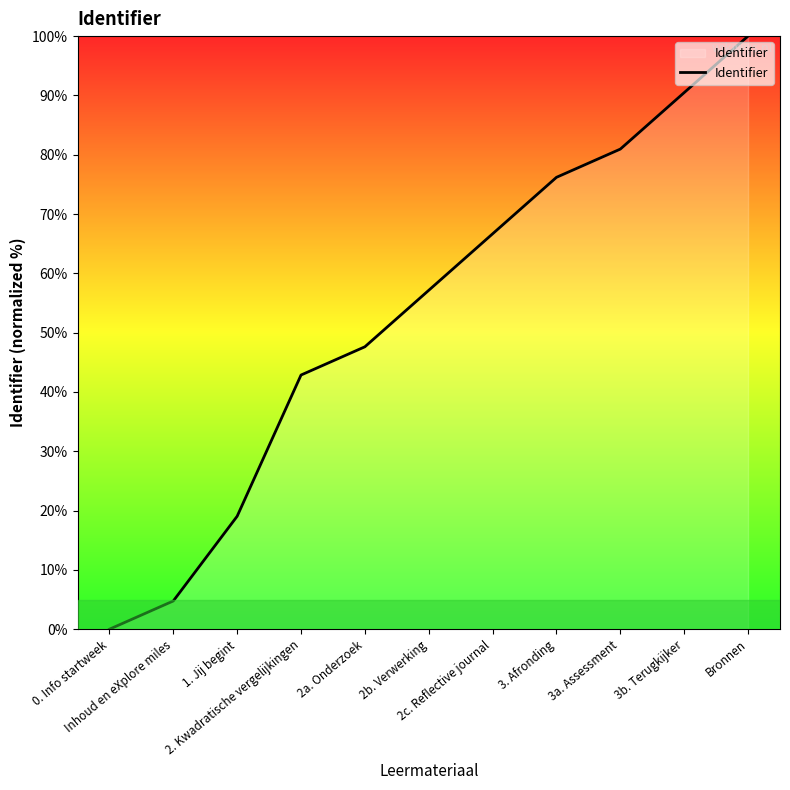

Is it true that the value at 3a. Assessment is 81.0?

True